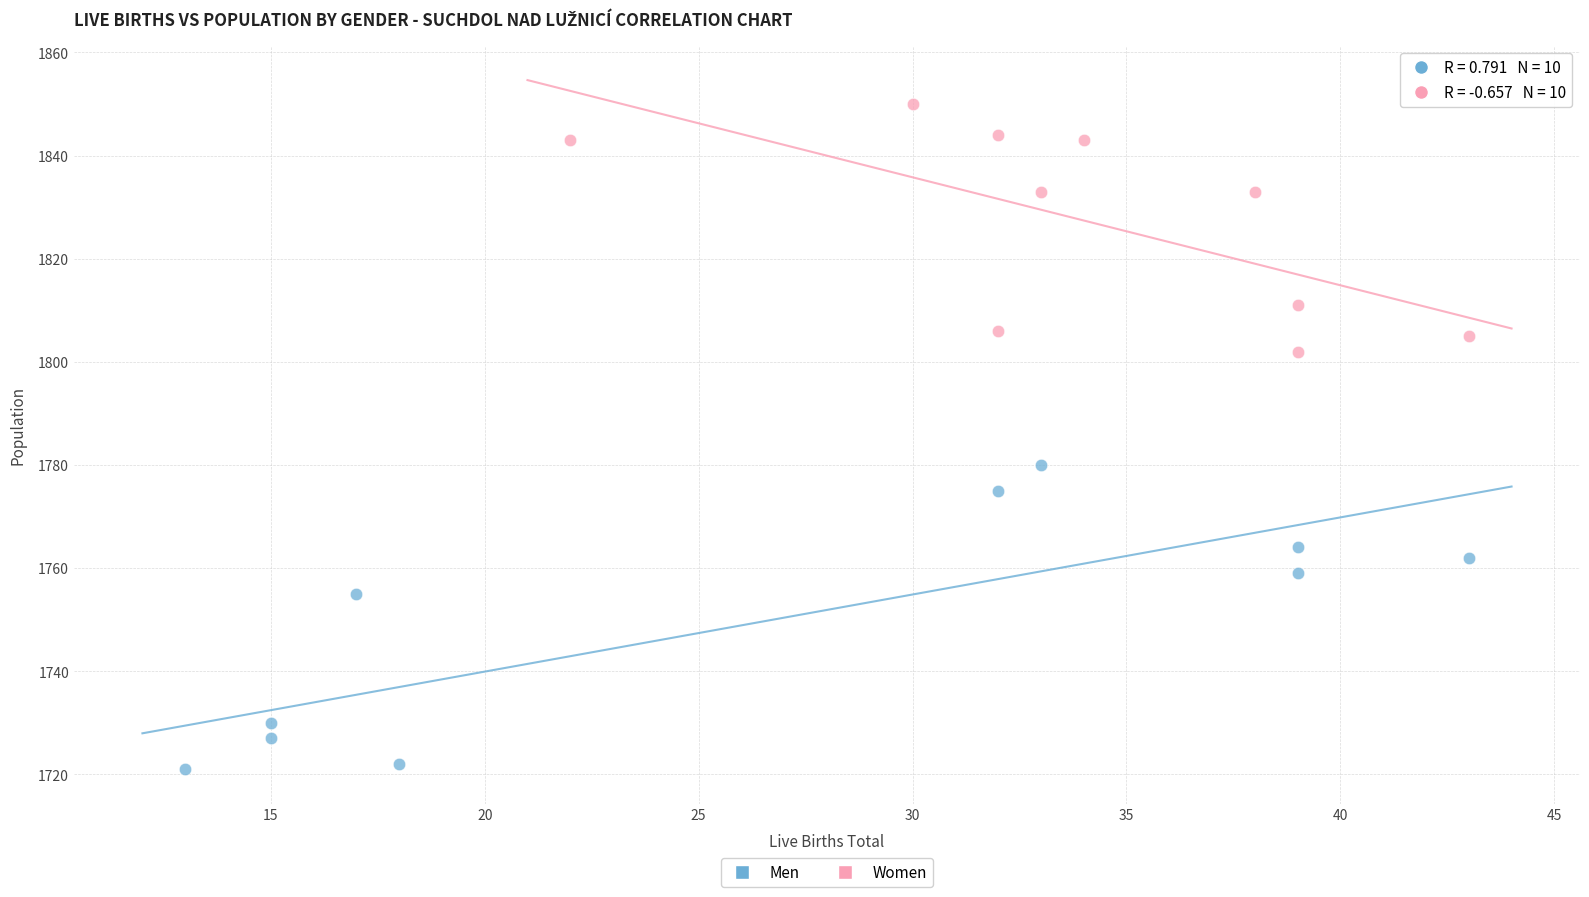

What are all the series names shown in the legend?

Men, Women